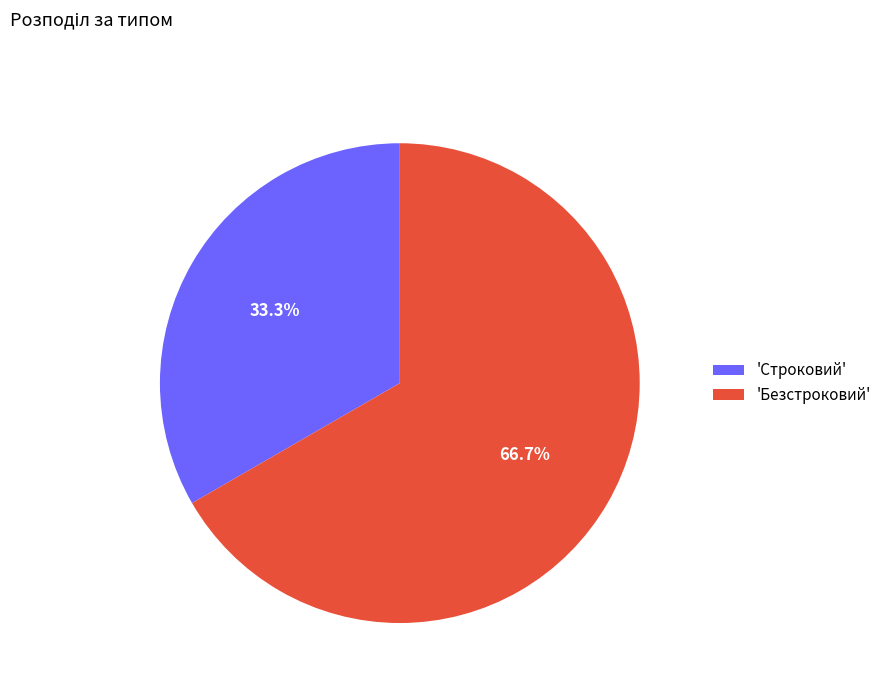

Which has a higher value, 'Безстроковий' or 'Строковий'?

'Безстроковий'